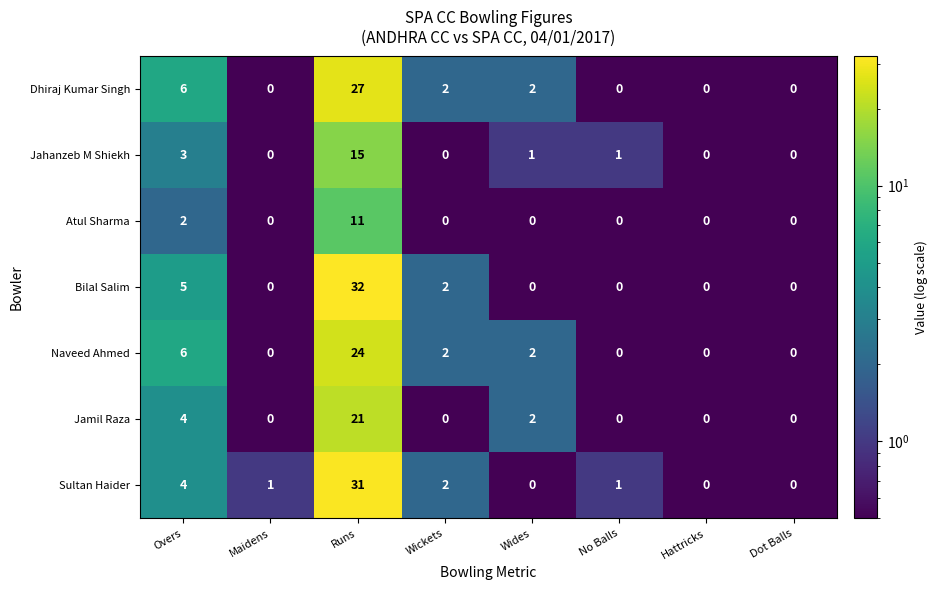

Which series has the largest range (max minus min)?

Bilal Salim